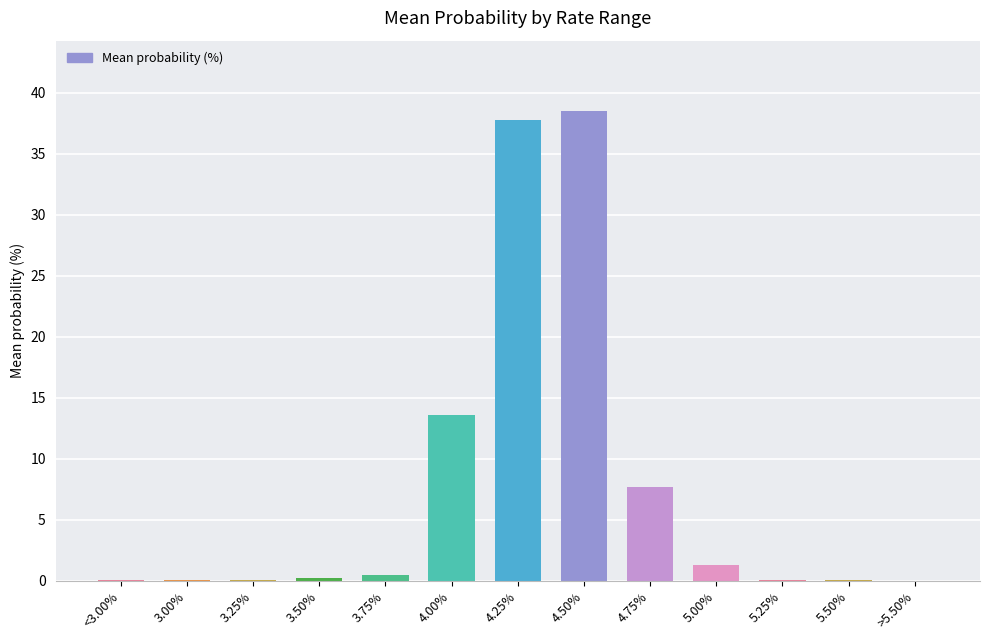

Are the bars horizontal?

No